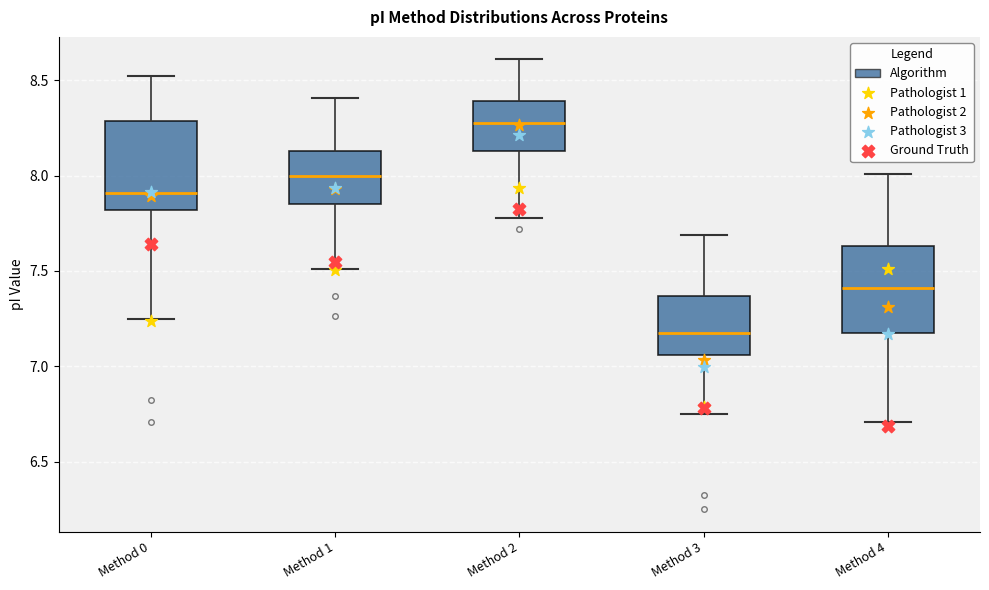

Reading left to right, transcribe this box plot: for each box, give where its median line is, the range the box spans, and where its two whiskers end, as read against the y-axis. The values are not printed on the chart, so give them approximately, as read against the axis.

Method 0: median 7.90, box 7.80 to 8.30, whiskers 7.25 to 8.50
Method 1: median 8.00, box 7.85 to 8.15, whiskers 7.50 to 8.40
Method 2: median 8.25, box 8.15 to 8.40, whiskers 7.80 to 8.60
Method 3: median 7.20, box 7.05 to 7.35, whiskers 6.75 to 7.70
Method 4: median 7.40, box 7.20 to 7.65, whiskers 6.70 to 8.00